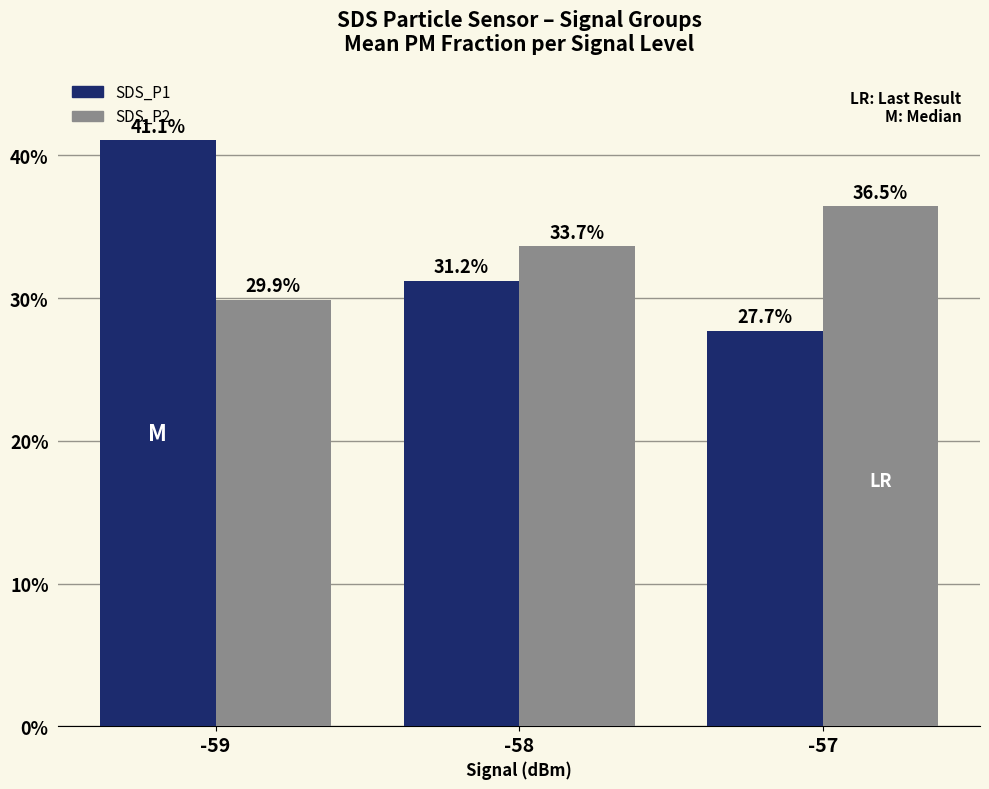

What are all the series names shown in the legend?

SDS_P1, SDS_P2